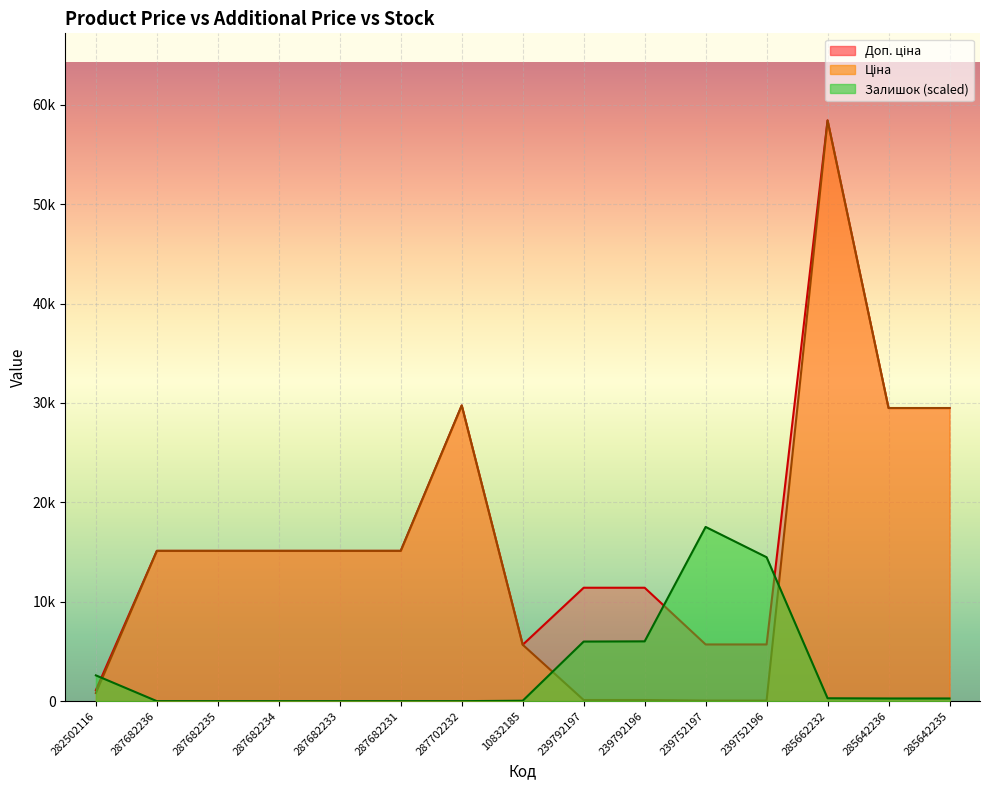

What position from the left is 287682235?

3